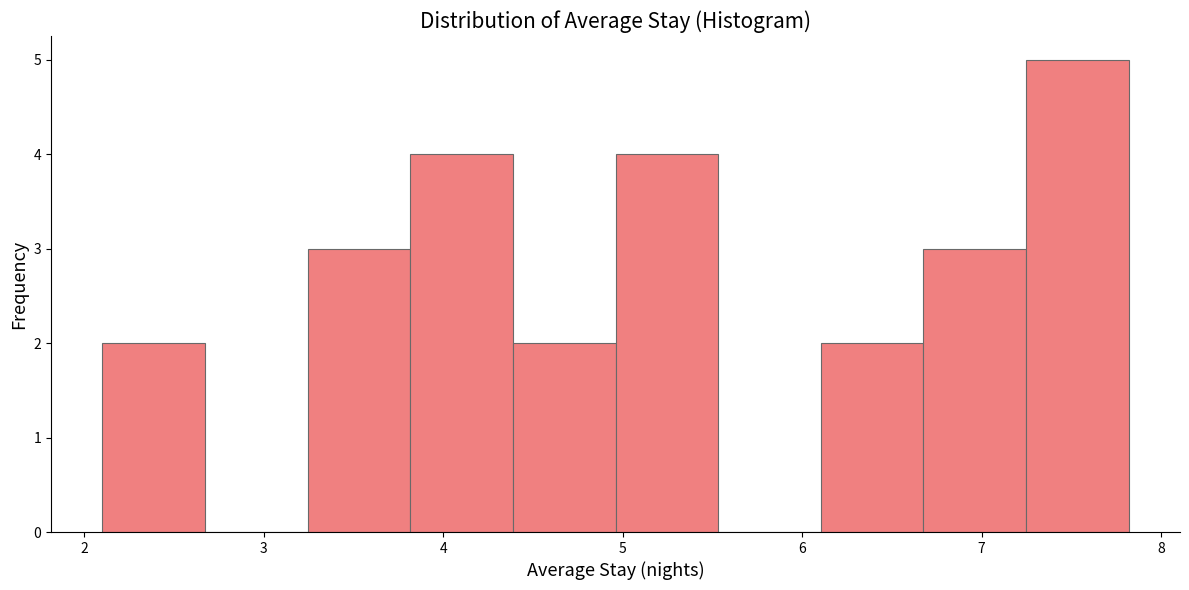

Which range on the x-axis has the tallest bar?

7.2 to 7.8